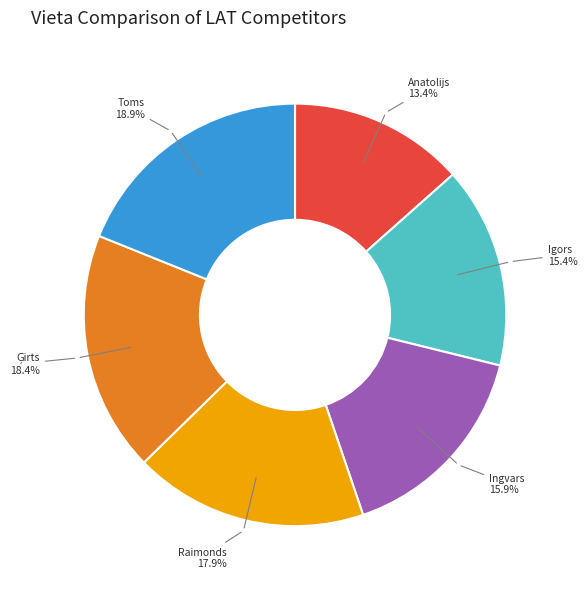

What is the smallest slice in the pie chart?

Anatolijs